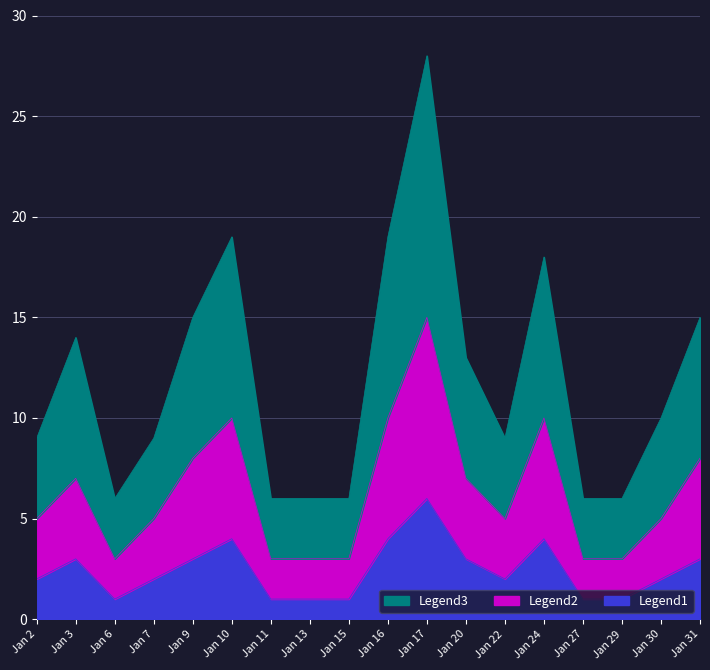

At which category does Legend3 reach its first local valley?

Jan 6